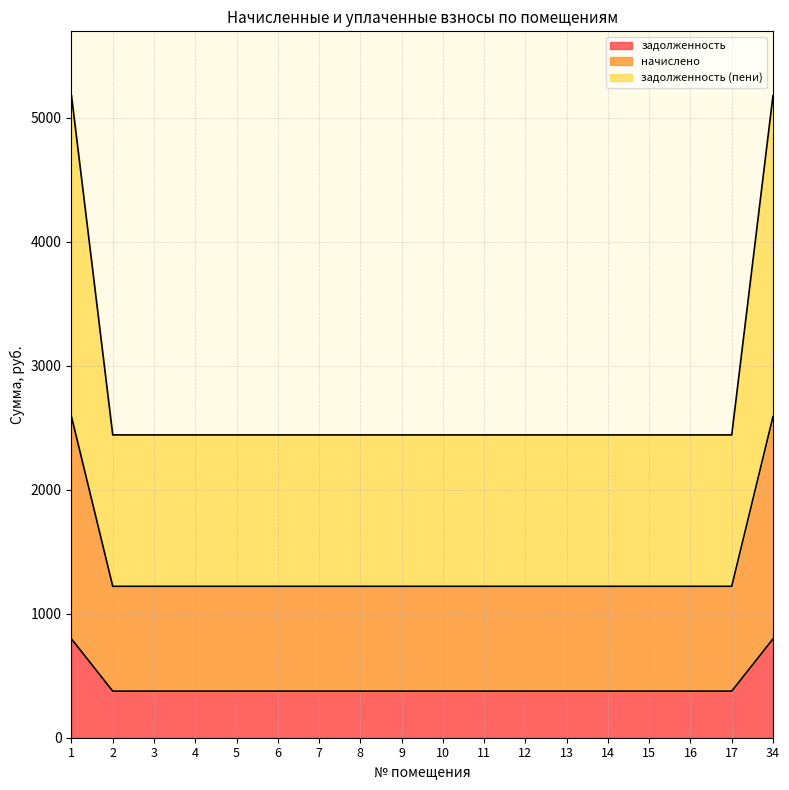

True or false: задолженность (пени) and начислено cross at least once.

False